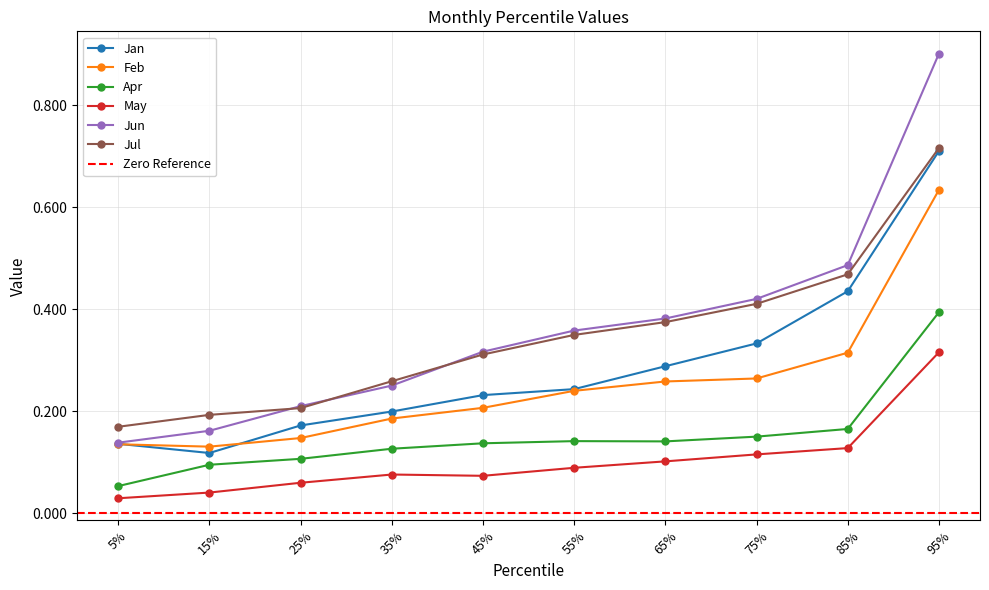

Which series has the largest range (max minus min)?

Jun